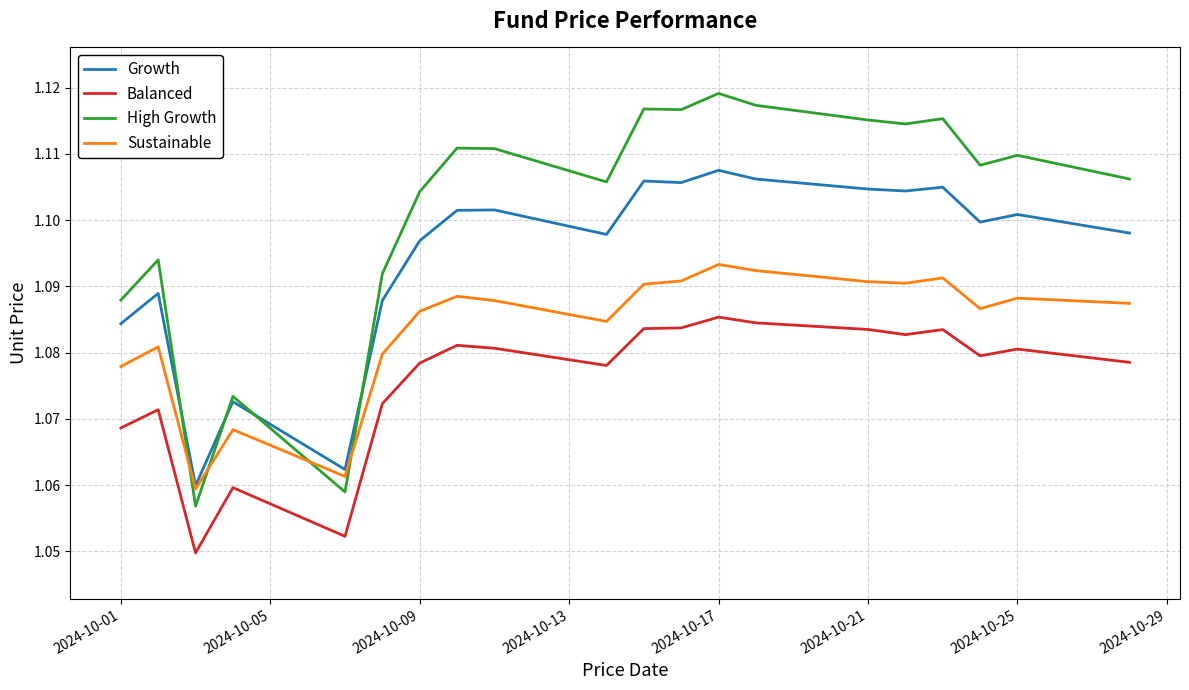

True or false: Balanced and High Growth cross at least once.

False